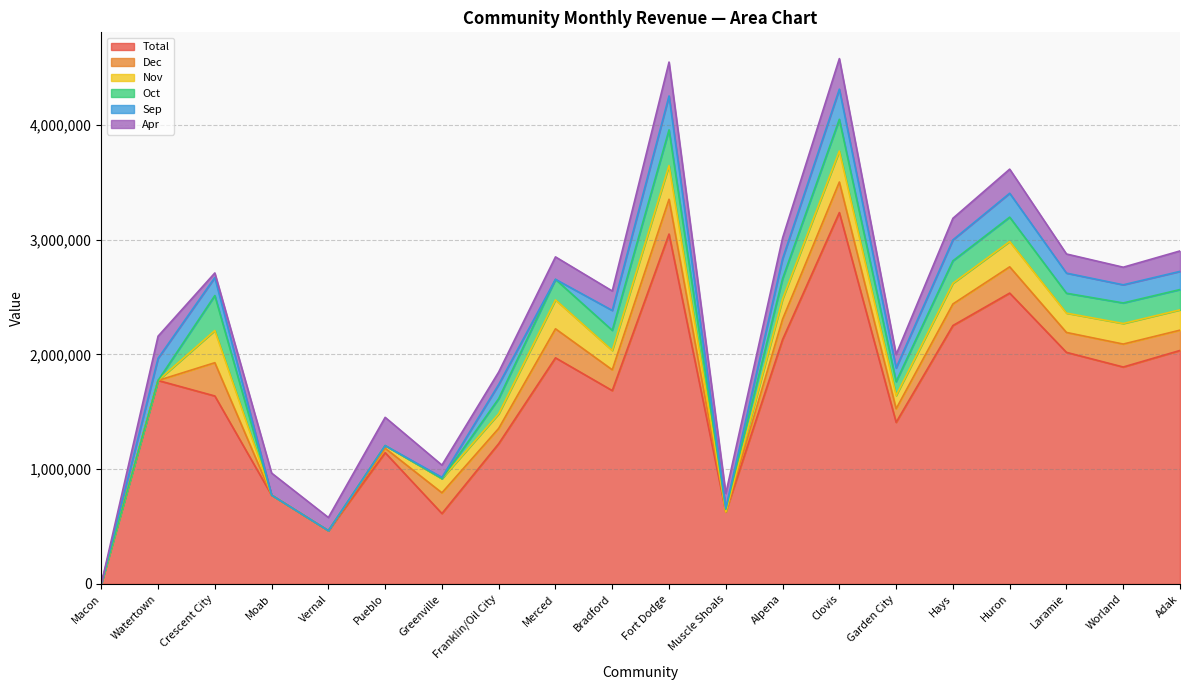

How many data points in Oct are less than 175142?

10